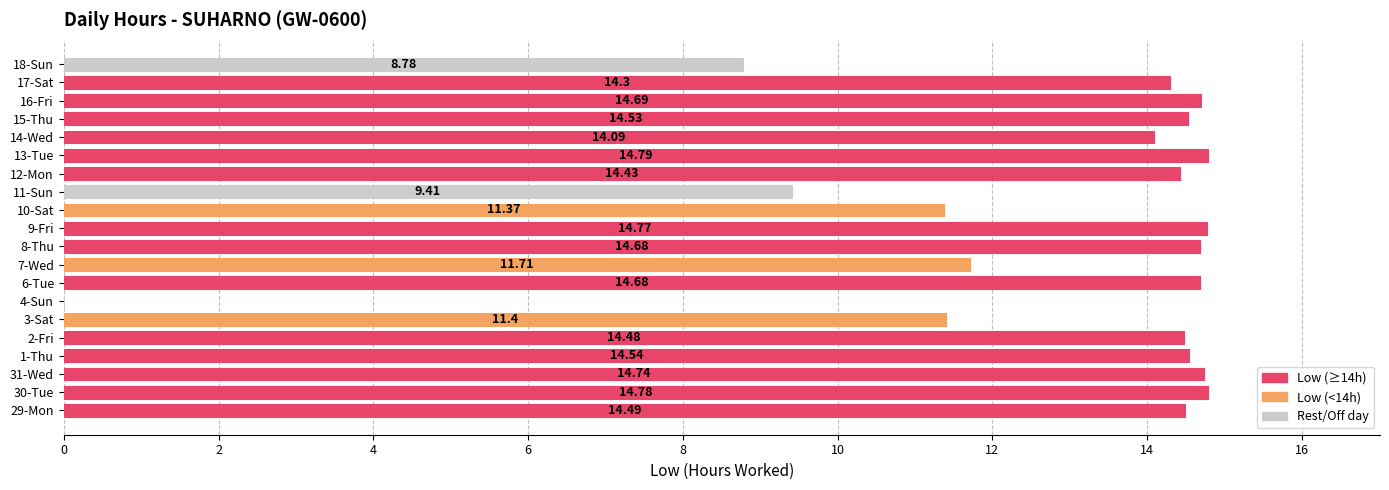

What is the sum of all values?

256.7